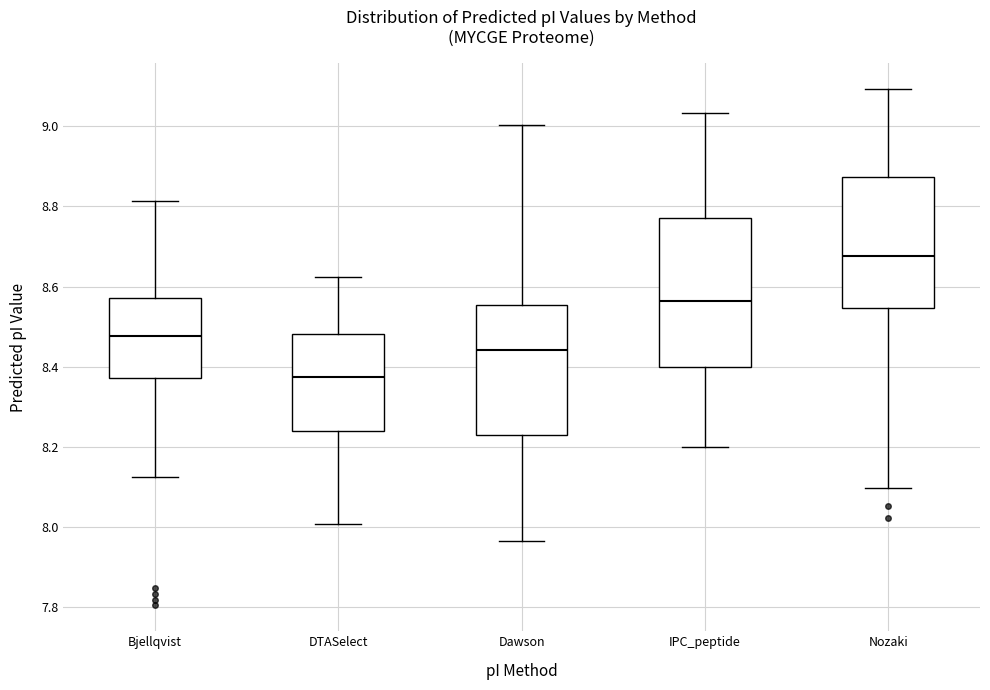

Which box has the highest median line?

Nozaki